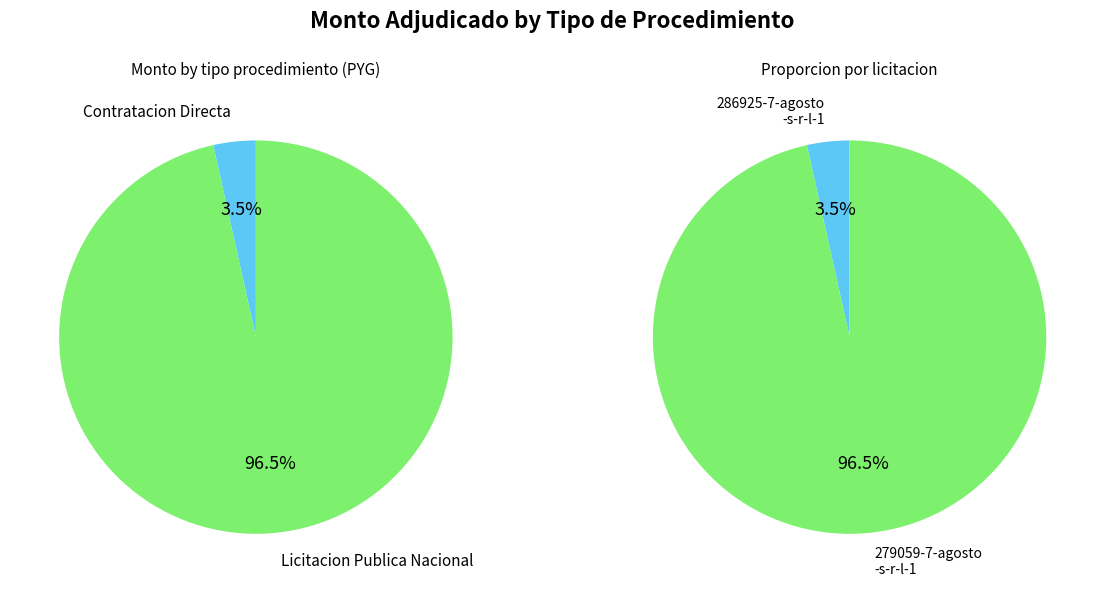

How many slices are in this pie chart?

2